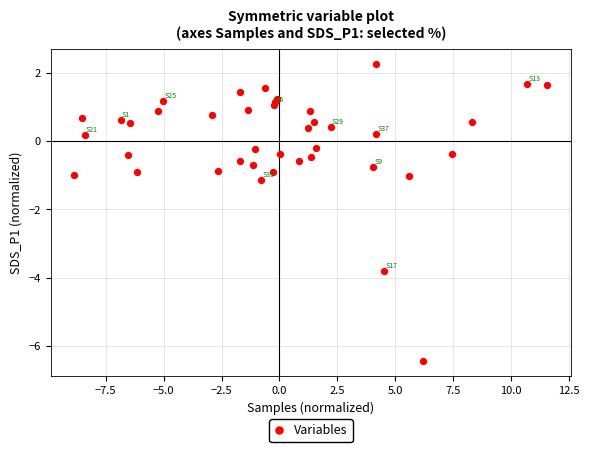

What Y value in the scatter plot is closest to -2?

-1.1